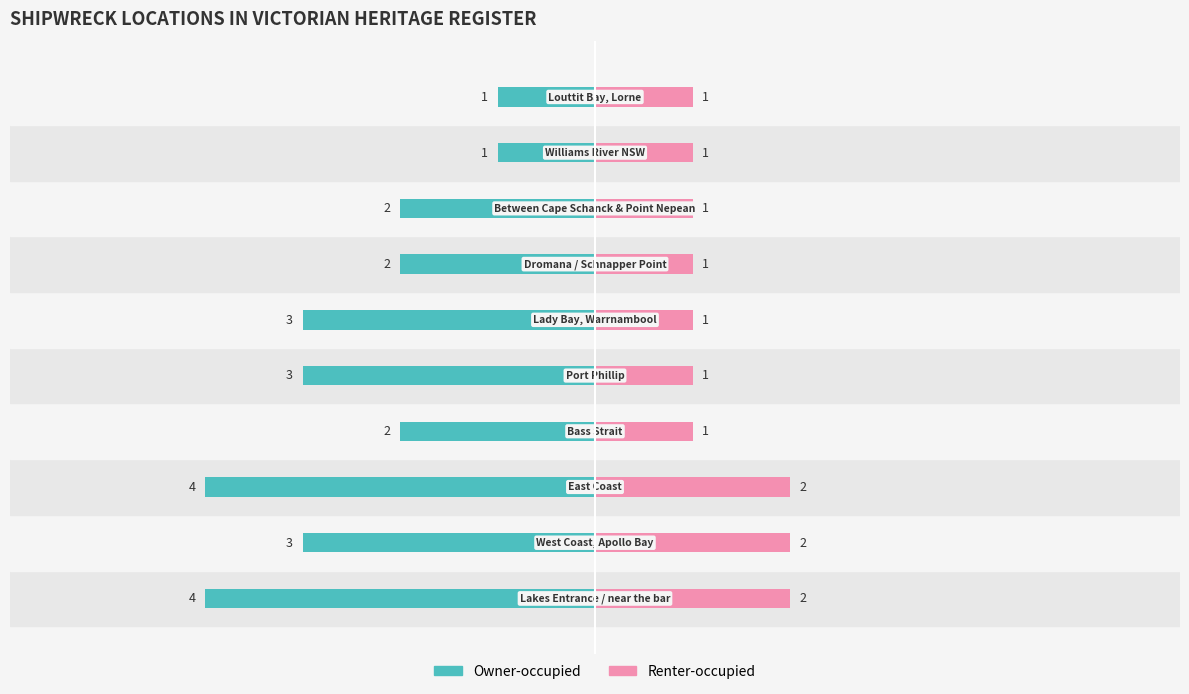

What is the difference between the second highest and second lowest values in the Renter-occupied series?

1